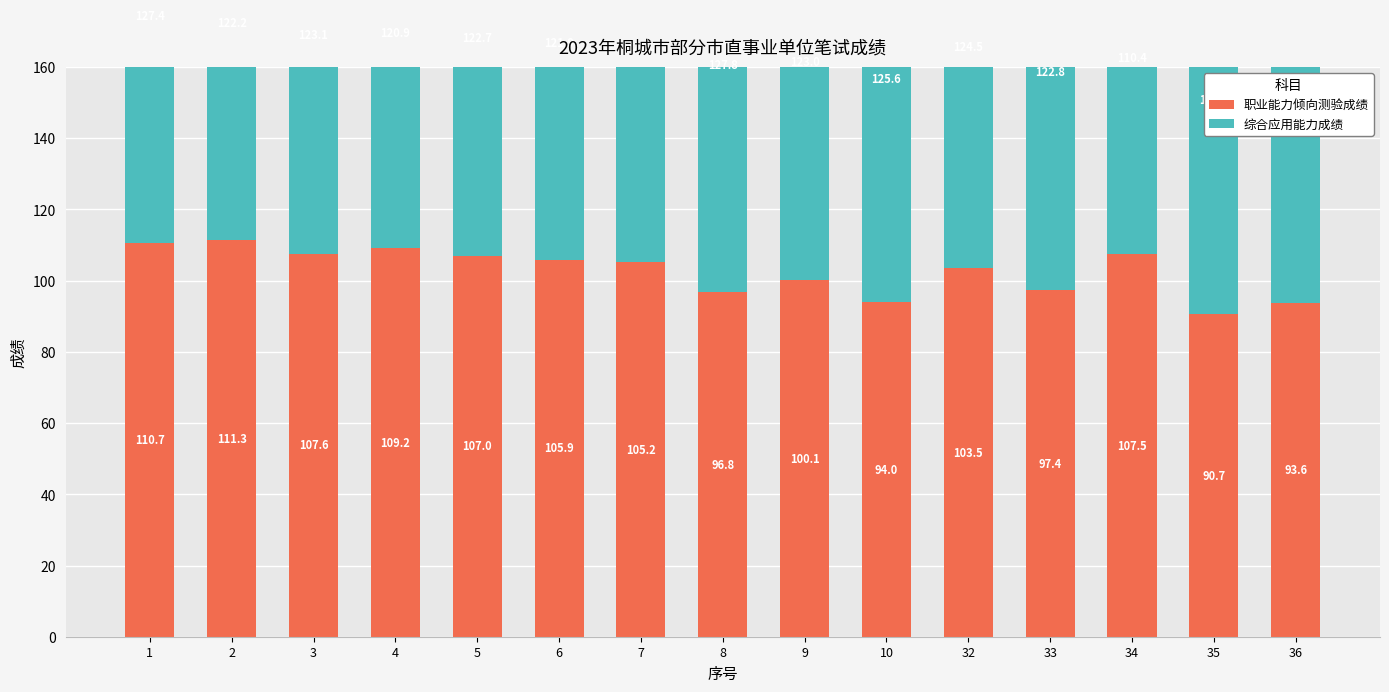

What is the value of the 职业能力倾向测验成绩 bar at the 8th from the left?

96.8